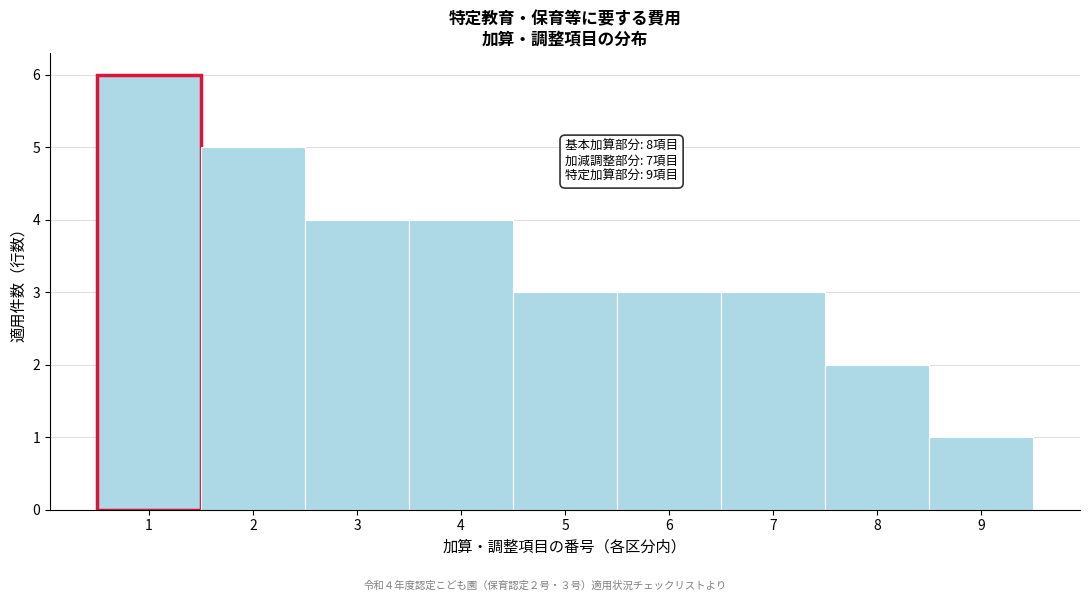

Which range on the x-axis has the tallest bar?

0.5 to 1.5